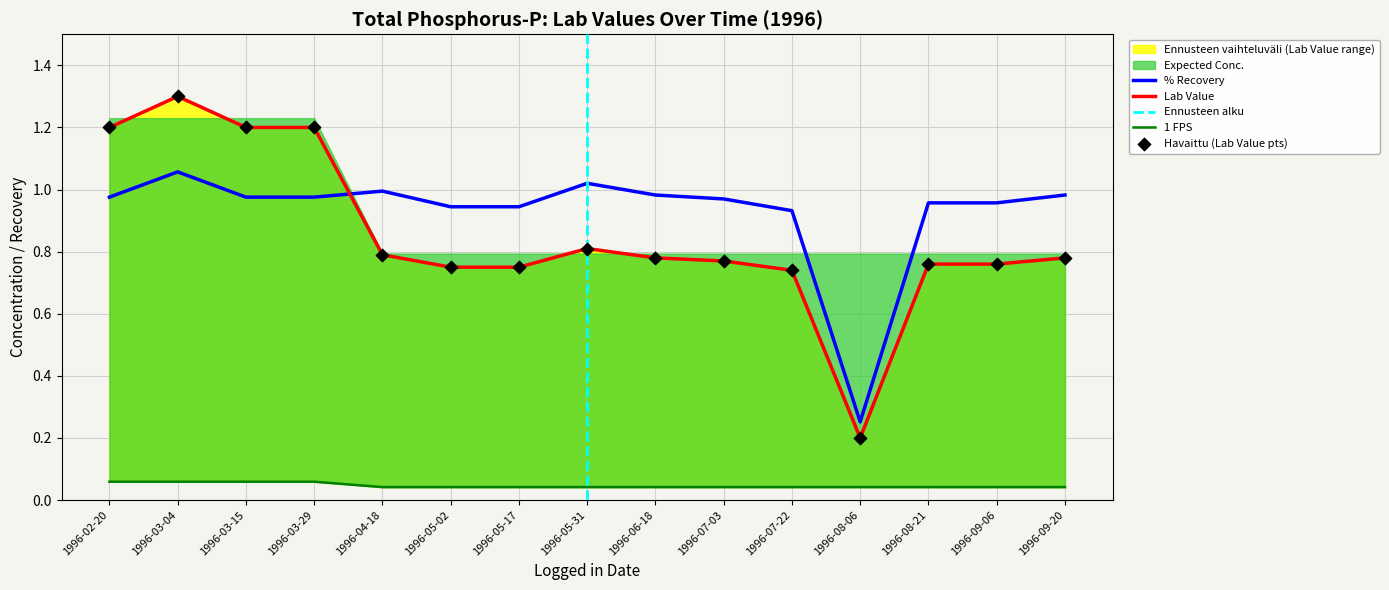

Which series contains the lowest Y value?

Expected Conc.